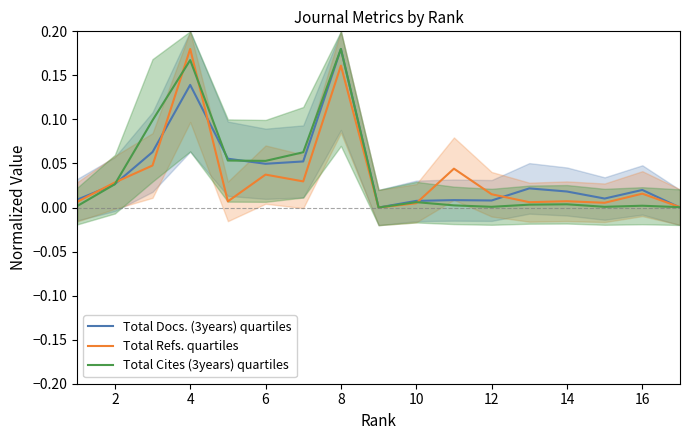

What is the sum of all Total Cites (3years) quartiles values?

0.7